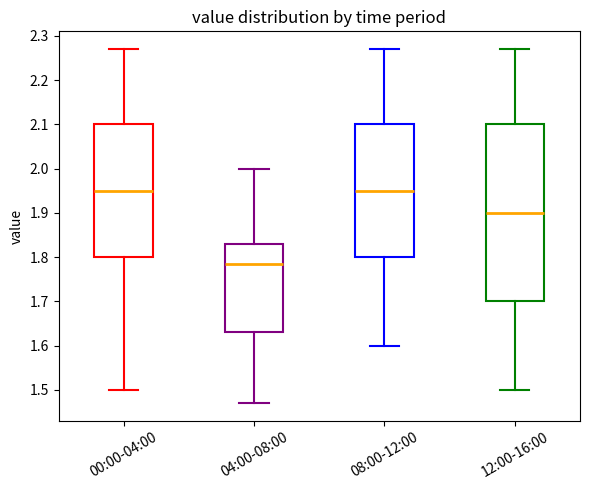

Reading left to right, read every box against the y-axis: the position of its median line, the range the box covers, and the ends of its whiskers. The values are not printed on the chart, so give them approximately, as read against the axis.

00:00-04:00: median 1.95, box 1.80 to 2.10, whiskers 1.50 to 2.27
04:00-08:00: median 1.79, box 1.63 to 1.83, whiskers 1.47 to 2.00
08:00-12:00: median 1.95, box 1.80 to 2.10, whiskers 1.60 to 2.27
12:00-16:00: median 1.90, box 1.70 to 2.10, whiskers 1.50 to 2.27